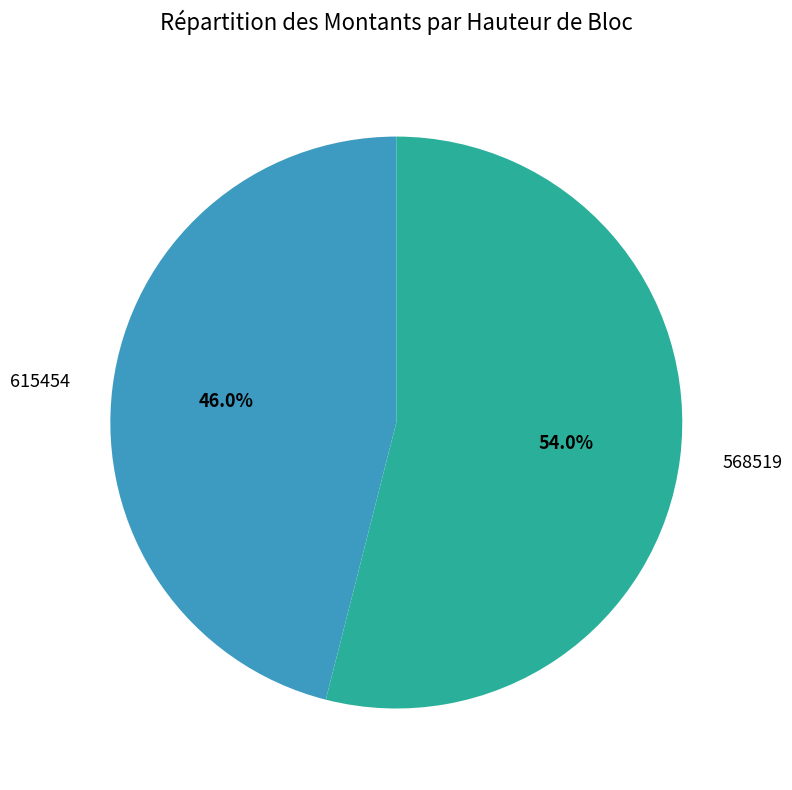

True or false: 568519 accounts for 54% of the total.

True